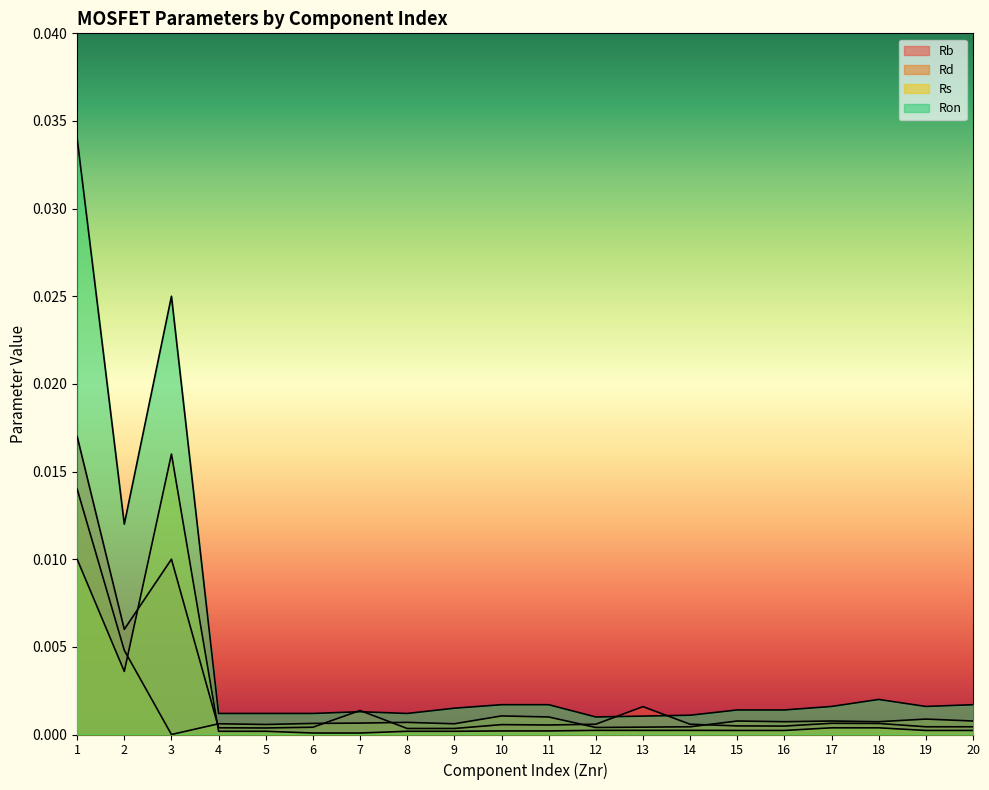

How many lines are shown in the chart?

4